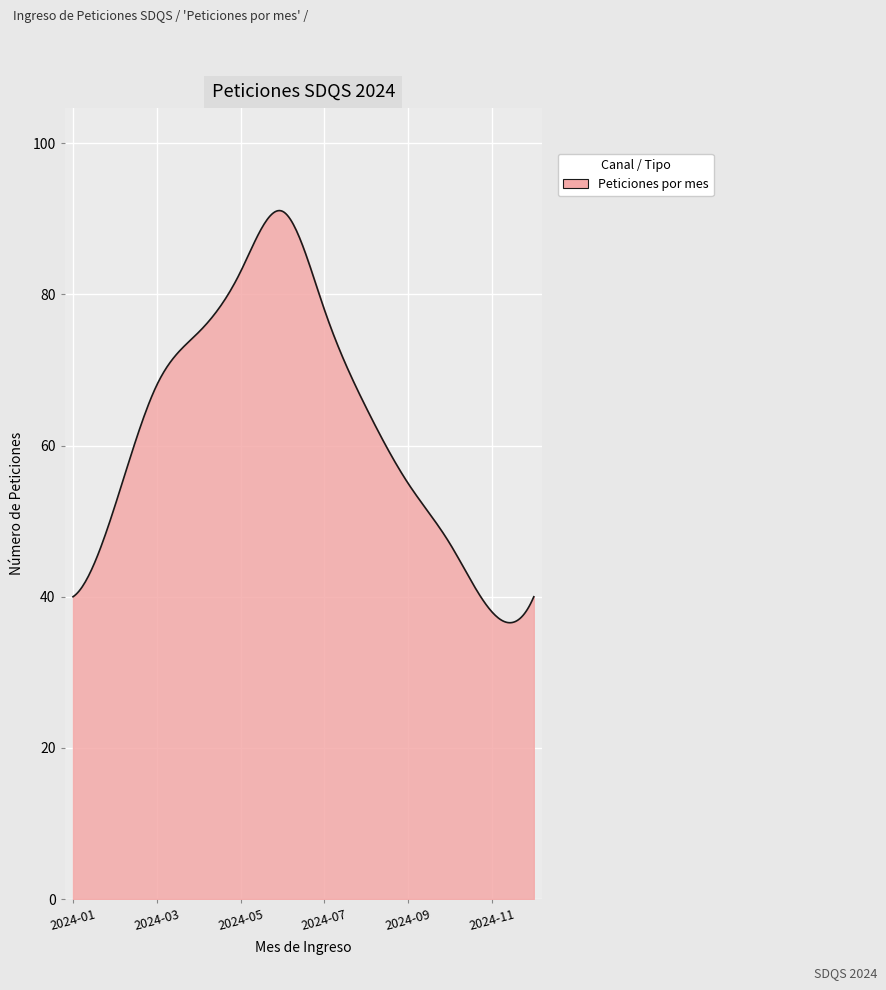

What is the difference between the maximum and minimum values?

54.5